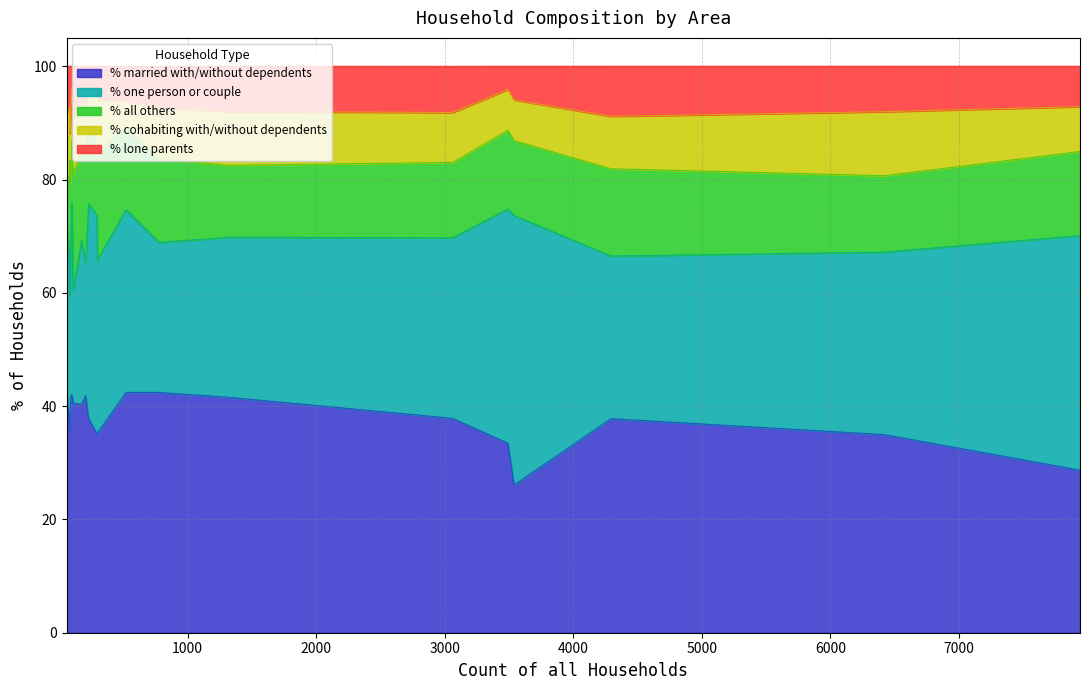

Reading right to left, extract all data points from this chart.

% married with/without dependents: West Moors=26.1	Verwood=35.0	Sturminster Marshall=42.4	Shapwick=37.4	St. Leonards and St. Ives=33.5	Pamphill=35.1	Crichel=40.5	Horton=41.8	Holt=42.4	Hinton=40.3	Gussage St. Michael=41.8	Gussage All Saints=42.0	Ferndown Town=28.7	Edmondsham=35.7	Cranborne=35.2	Corfe Mullen=37.8	Colehill=37.9	Chalbury=42.4	Alderholt=41.6	Longburton=37.8
% one person or couple: West Moors=47.5	Verwood=32.2	Sturminster Marshall=26.5	Shapwick=27.7	St. Leonards and St. Ives=41.3	Pamphill=38.5	Crichel=19.8	Horton=23.6	Holt=32.2	Hinton=29.0	Gussage St. Michael=26.4	Gussage All Saints=34.0	Ferndown Town=41.4	Edmondsham=23.8	Cranborne=30.5	Corfe Mullen=28.7	Colehill=31.9	Chalbury=30.5	Alderholt=28.2	Longburton=37.8
% all others: West Moors=13.2	Verwood=13.5	Sturminster Marshall=14.8	Shapwick=15.7	St. Leonards and St. Ives=13.9	Pamphill=12.5	Crichel=20.7	Horton=18.3	Holt=14.6	Hinton=15.9	Gussage St. Michael=11.0	Gussage All Saints=11.0	Ferndown Town=14.8	Edmondsham=23.8	Cranborne=18.8	Corfe Mullen=15.4	Colehill=13.3	Chalbury=6.8	Alderholt=12.7	Longburton=13.9
% cohabiting with/without dependents: West Moors=7.2	Verwood=11.3	Sturminster Marshall=8.9	Shapwick=12.1	St. Leonards and St. Ives=7.2	Pamphill=9.8	Crichel=9.9	Horton=9.6	Holt=4.6	Hinton=8.0	Gussage St. Michael=12.1	Gussage All Saints=9.0	Ferndown Town=7.9	Edmondsham=4.8	Cranborne=9.4	Corfe Mullen=9.2	Colehill=8.8	Chalbury=11.9	Alderholt=9.5	Longburton=6.5
% lone parents: West Moors=6.0	Verwood=8.0	Sturminster Marshall=7.5	Shapwick=7.2	St. Leonards and St. Ives=4.1	Pamphill=4.0	Crichel=9.0	Horton=6.7	Holt=6.1	Hinton=6.8	Gussage St. Michael=8.8	Gussage All Saints=4.0	Ferndown Town=7.1	Edmondsham=11.9	Cranborne=6.0	Corfe Mullen=8.8	Colehill=8.2	Chalbury=8.5	Alderholt=8.0	Longburton=3.9